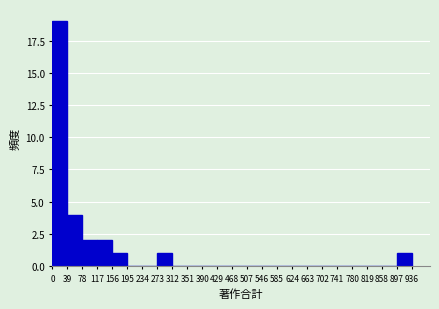

What is the height of the bar covering 273 to 312 on the x-axis? The values are not printed on the chart, so give them approximately, as read against the axis.

1